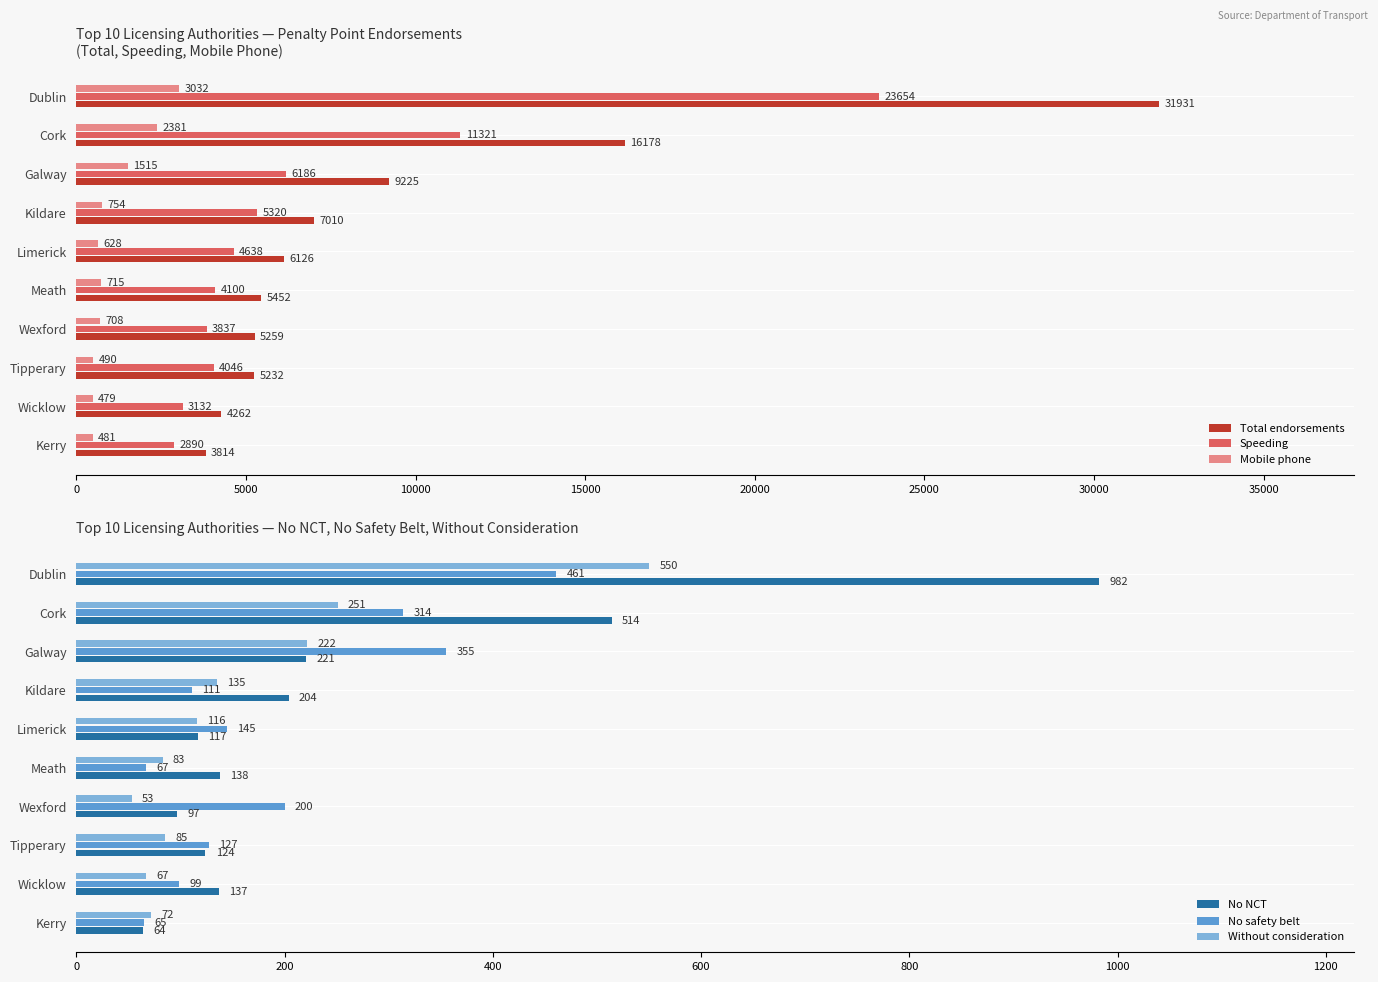

Which category has the lowest value in the Mobile phone series?

Wicklow